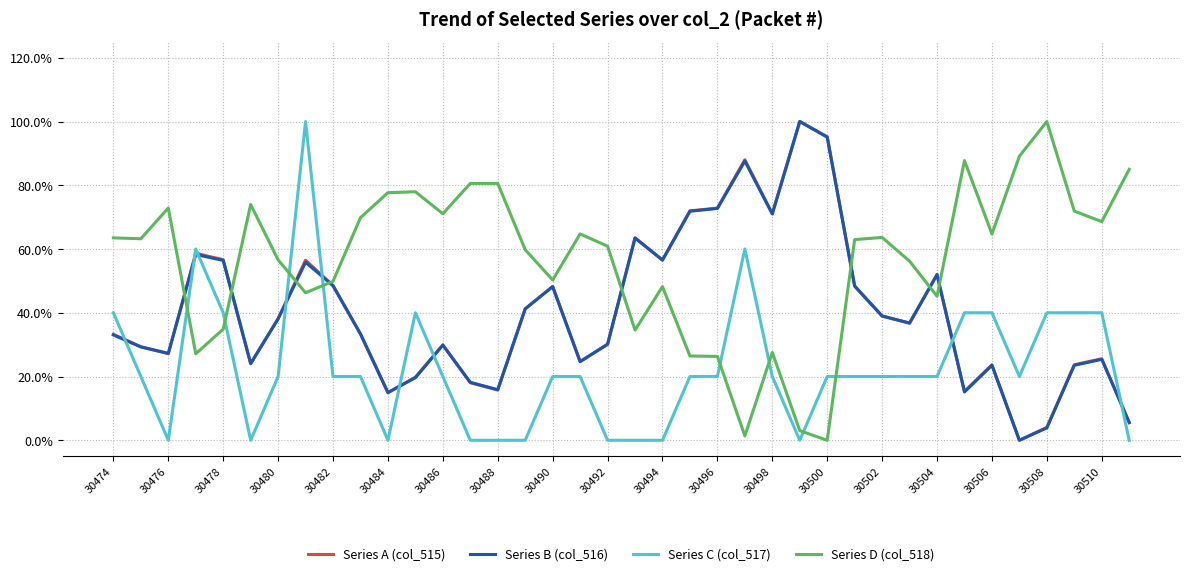

In Series A (col_515), how many points are lower than both neighbors (excluding endpoints)?

10